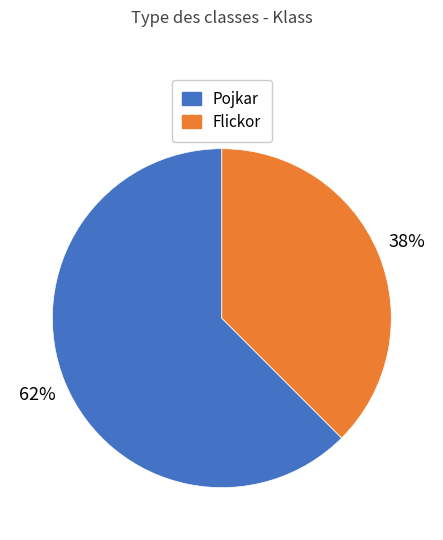

To the nearest percent, what is the average slice percentage?

50%